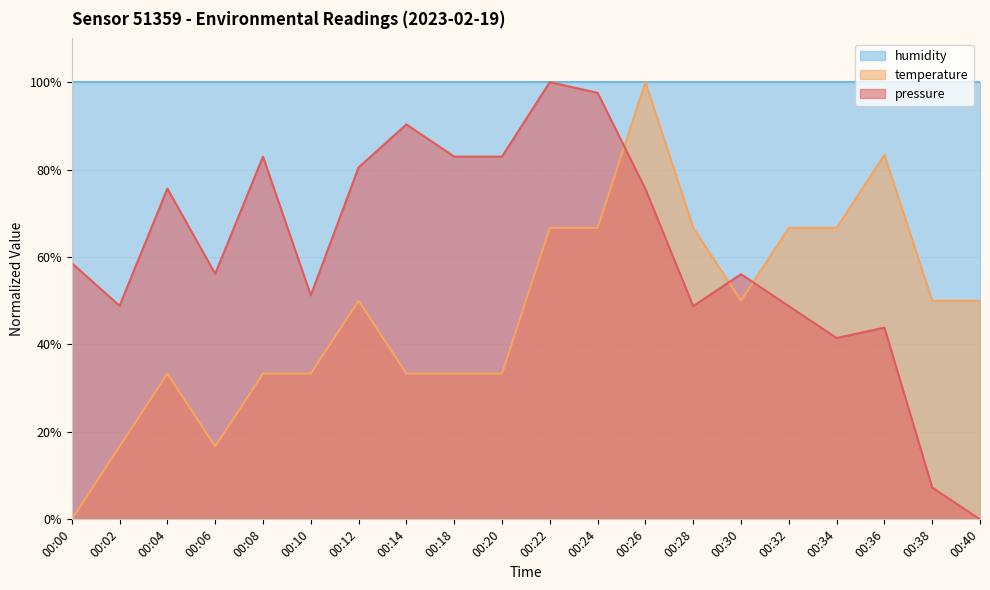

Is it true that pressure equals 21.7 at 00:12?

False